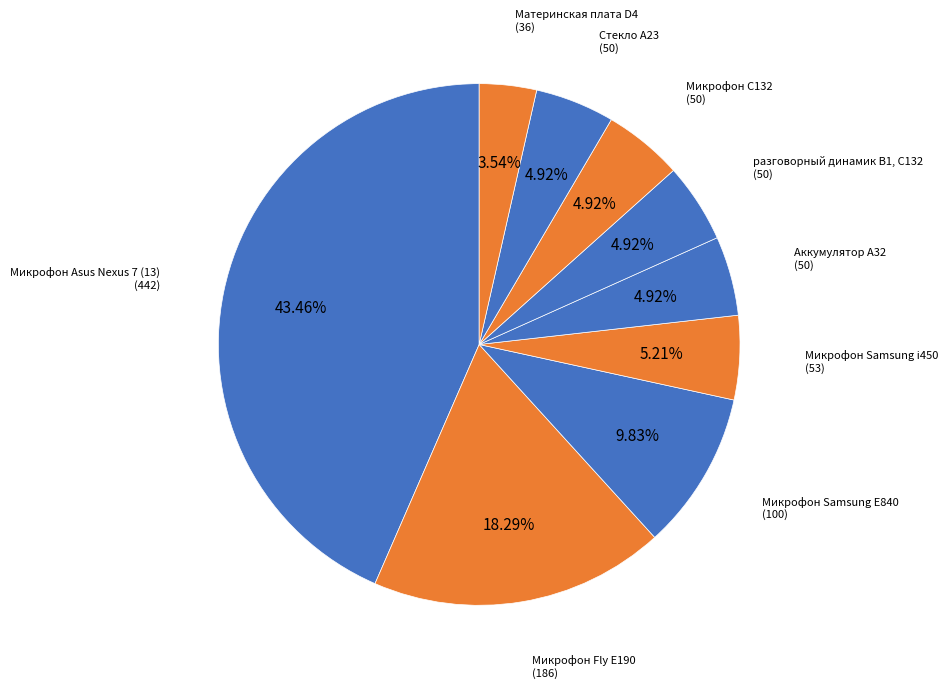

Is it true that Микрофон Samsung i450 is 5% of the pie?

True